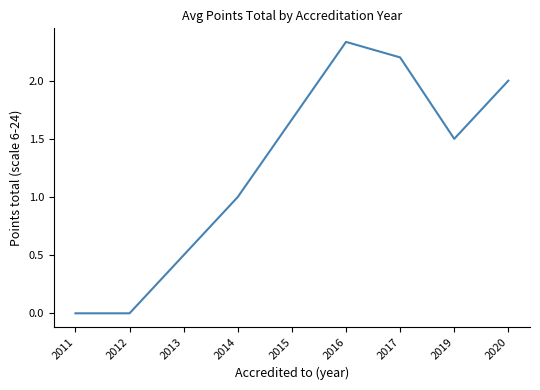

What value does the data have at 2017?

2.2